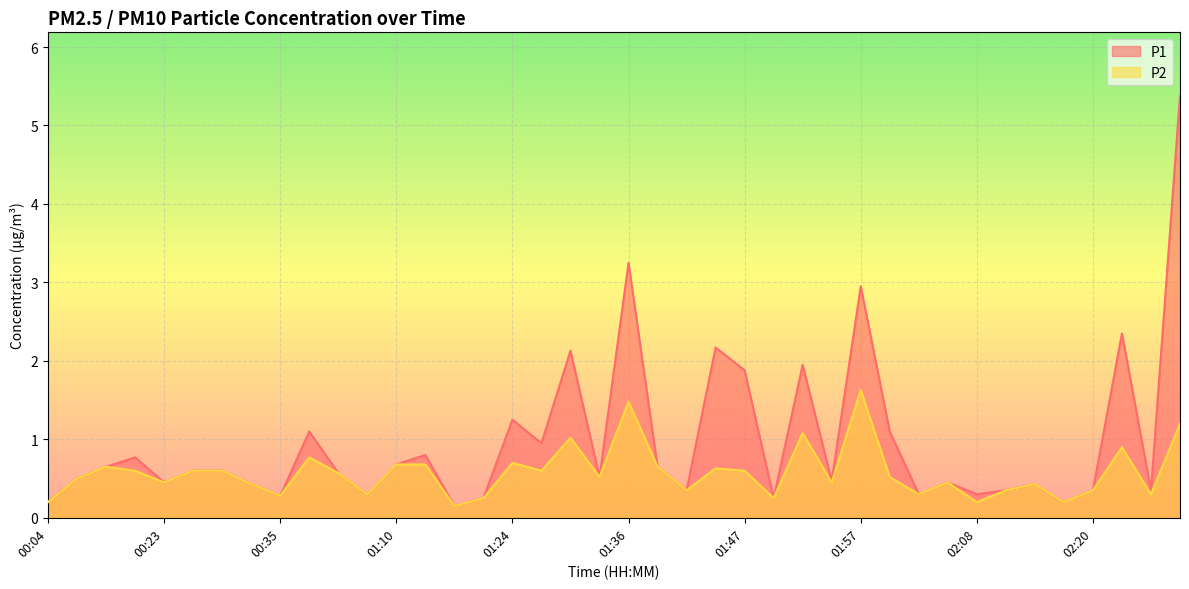

True or false: P2 and P1 intersect in this chart.

False